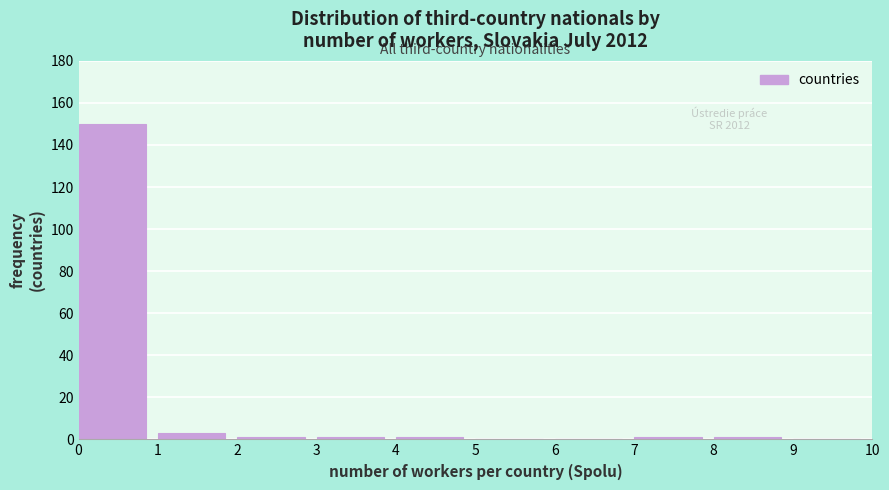

Which range on the x-axis has the tallest bar?

0 to 1